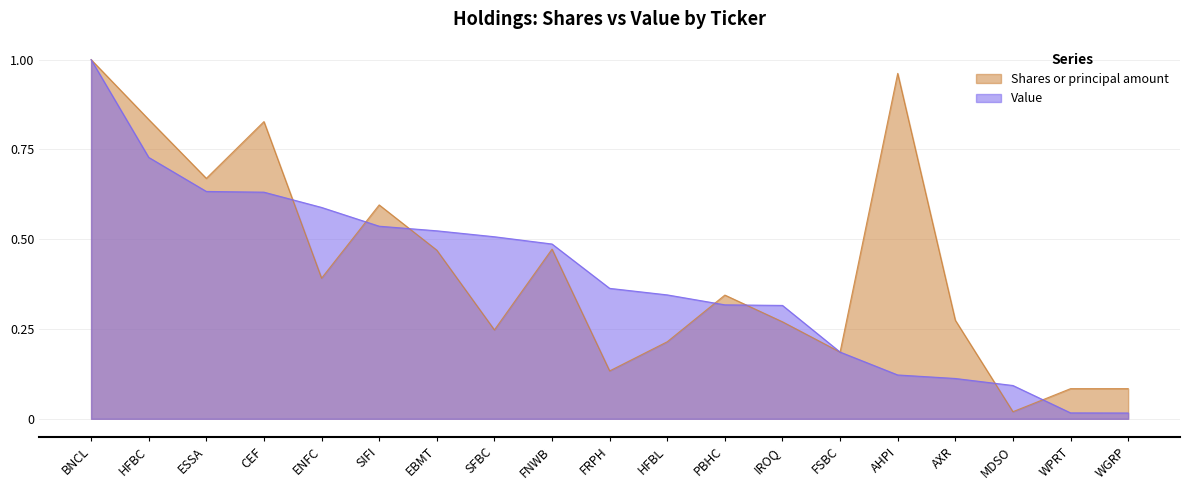

What is the difference between the highest and lowest values at ENFC?

0.2